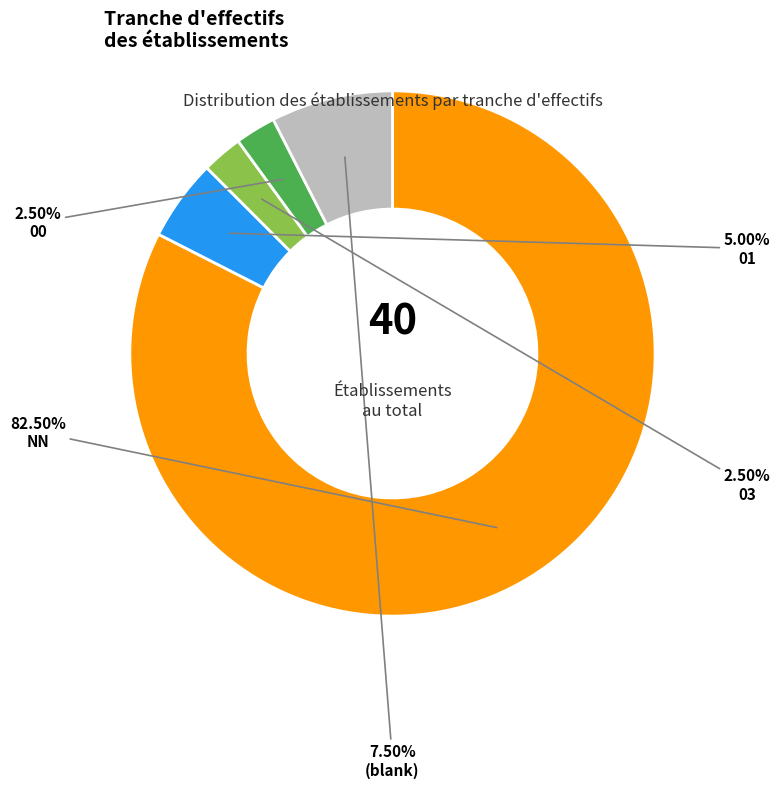

Is the sum of 03 and 01 greater than half?

No